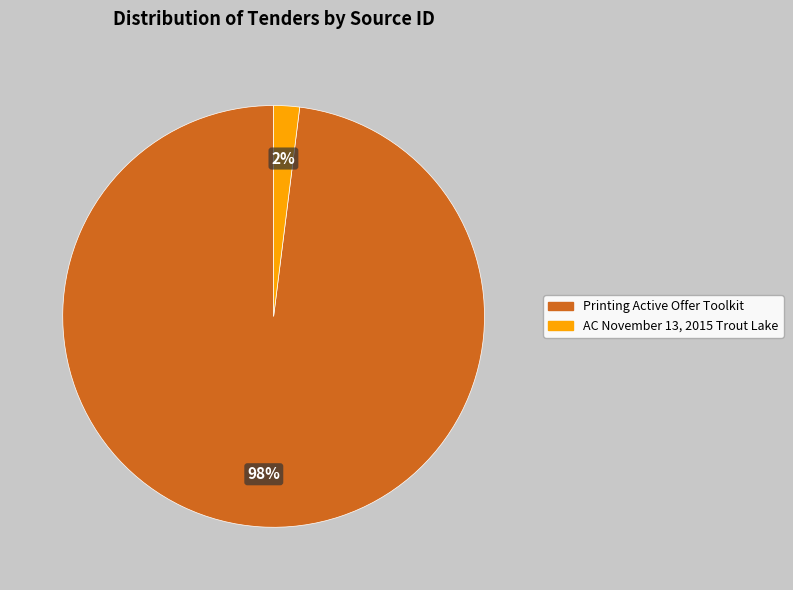

Is Printing Active Offer Toolkit the majority of the pie?

Yes